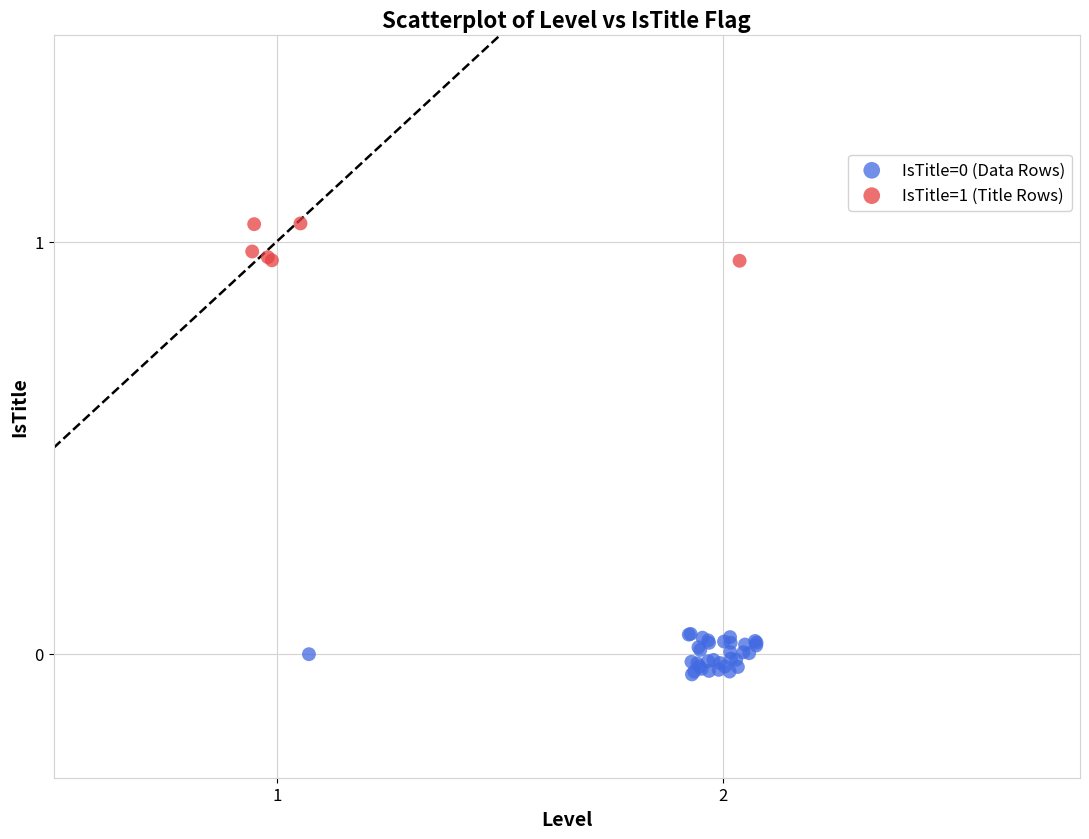

Which series contains the highest Y value?

IsTitle=1 (Title Rows)